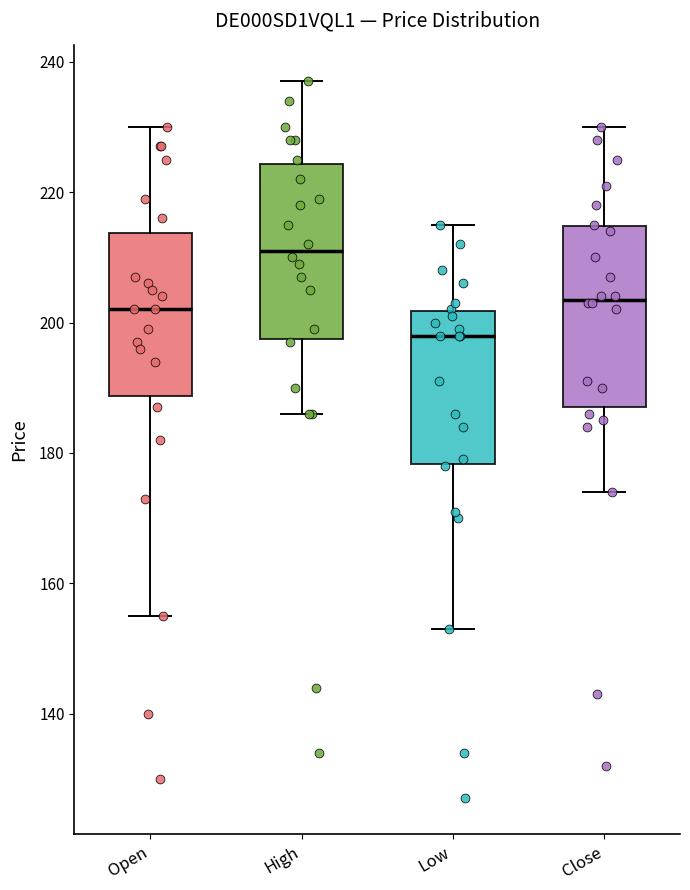

Where does the lower whisker of the box for High end on the y-axis? The values are not printed on the chart, so give them approximately, as read against the axis.

186